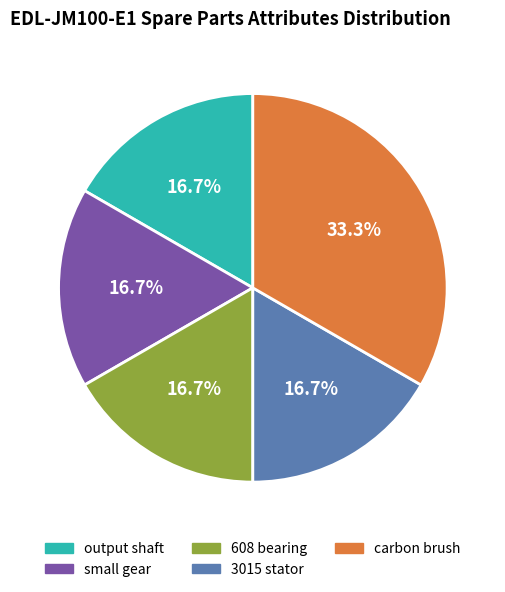

To the nearest percent, what is the difference between the largest and smallest slice percentages?

17%